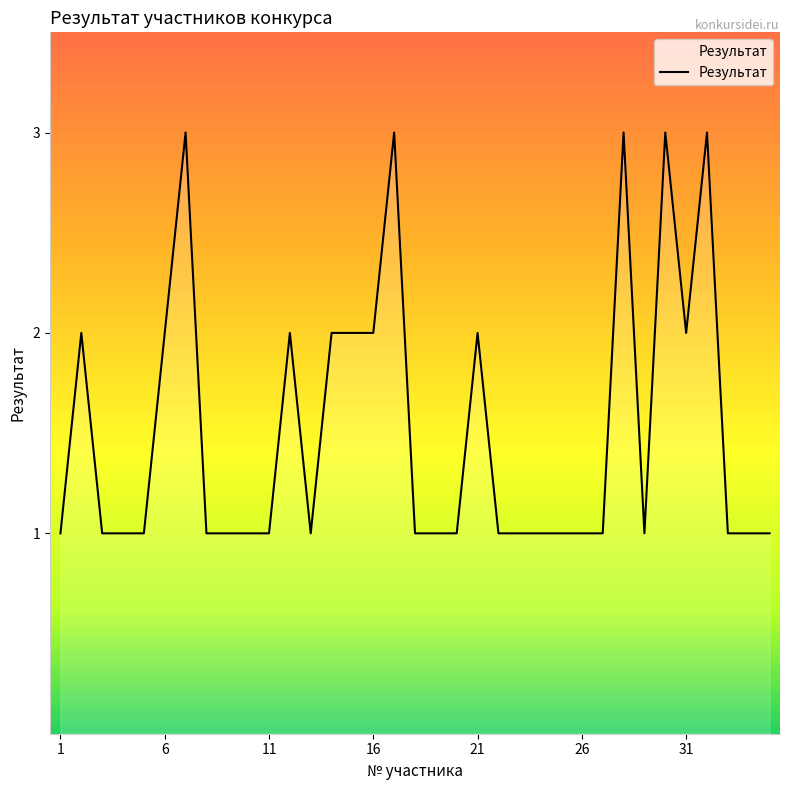

What is the maximum value shown in the chart?

3